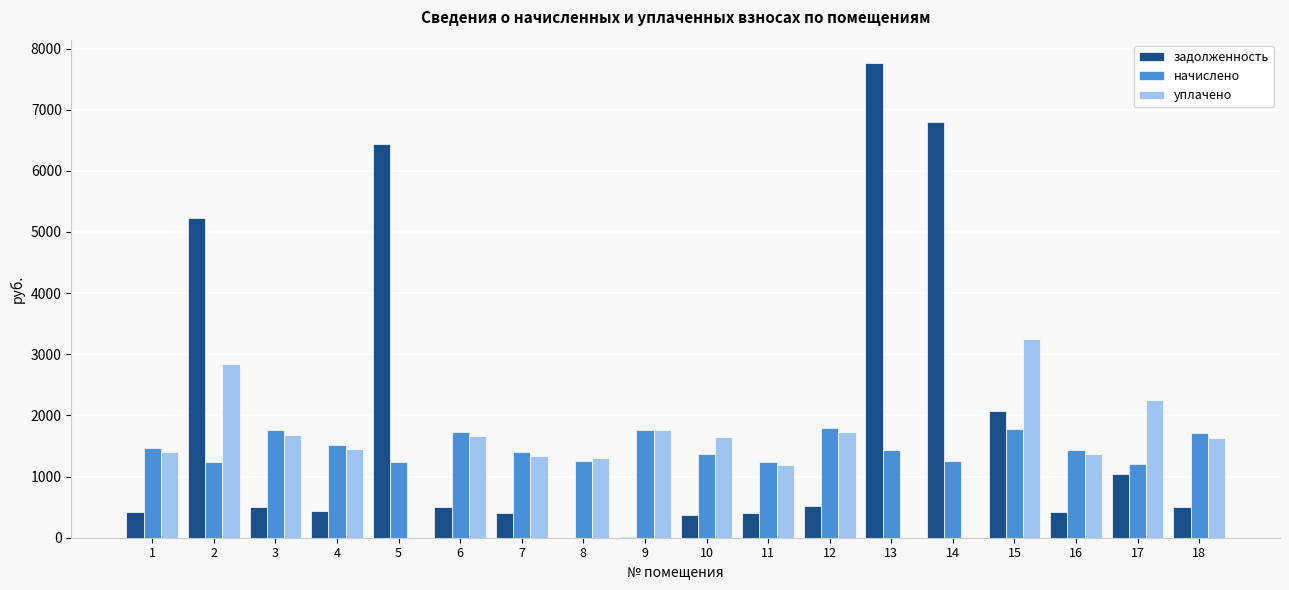

How many groups of bars are there?

18